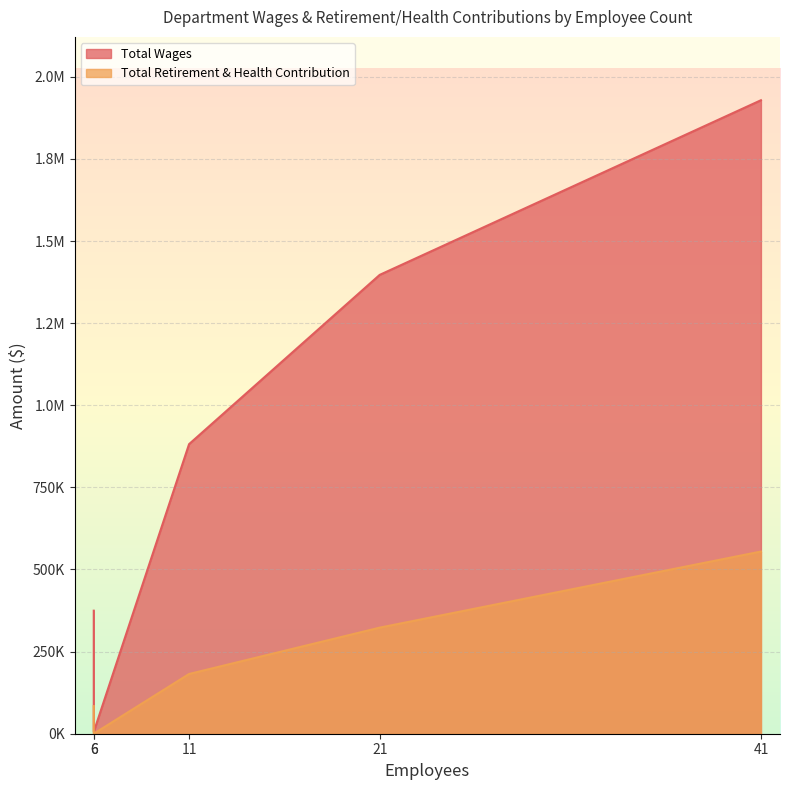

Rank the series at 6 from highest to lowest value.

Total Wages, Total Retirement & Health Contribution